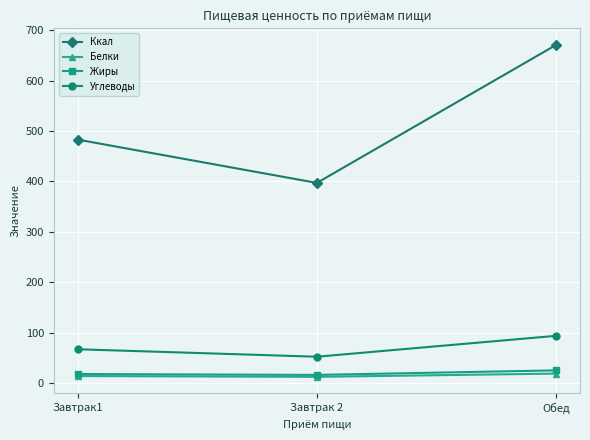

How many data points does each series have?

3